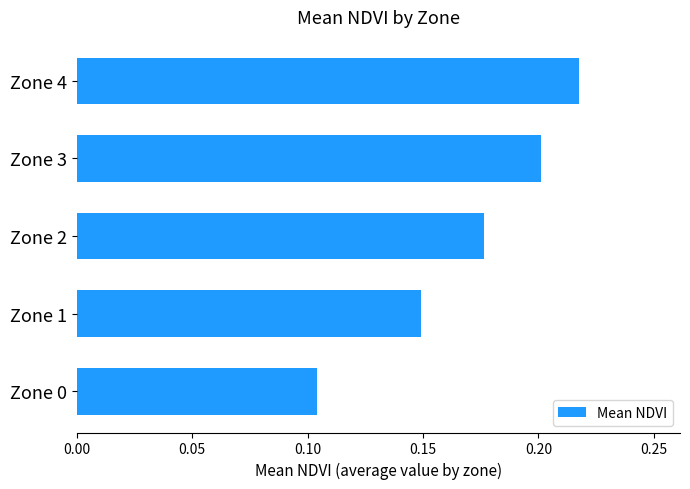

What is the sum of all values?

0.8